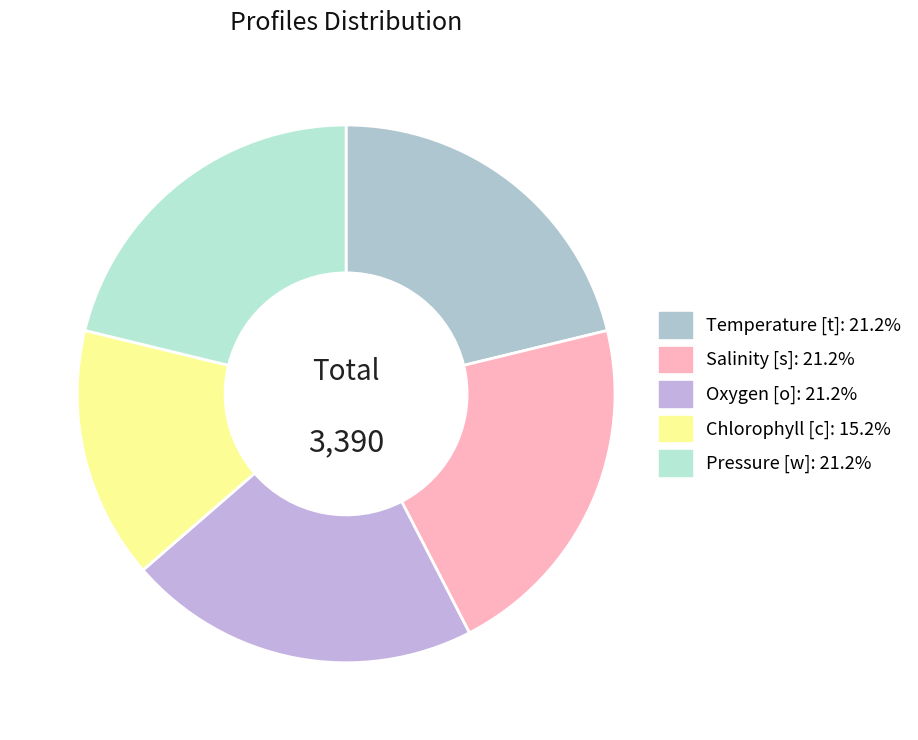

True or false: Temperature [t] accounts for 21% of the total.

True